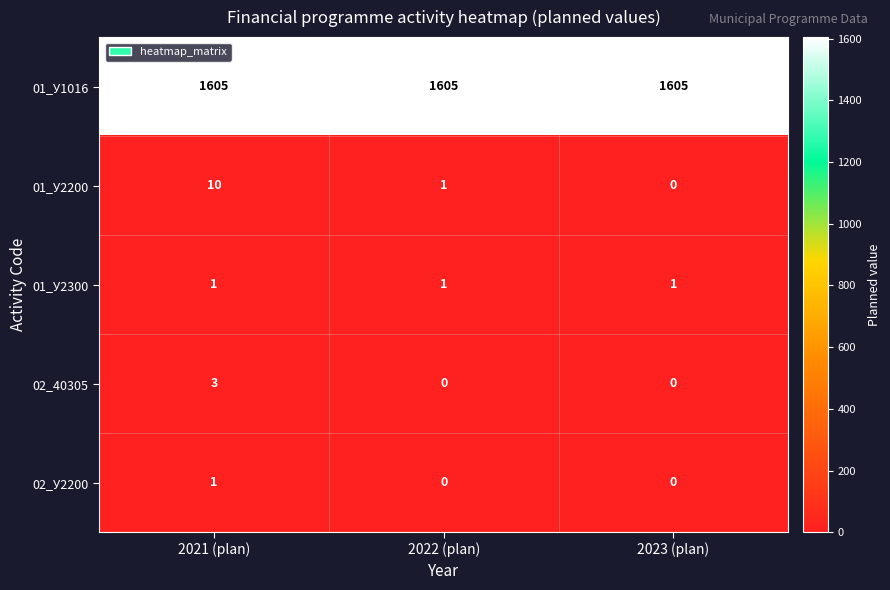

At which label is 01_У2200 closest to 5?

2022 (plan)